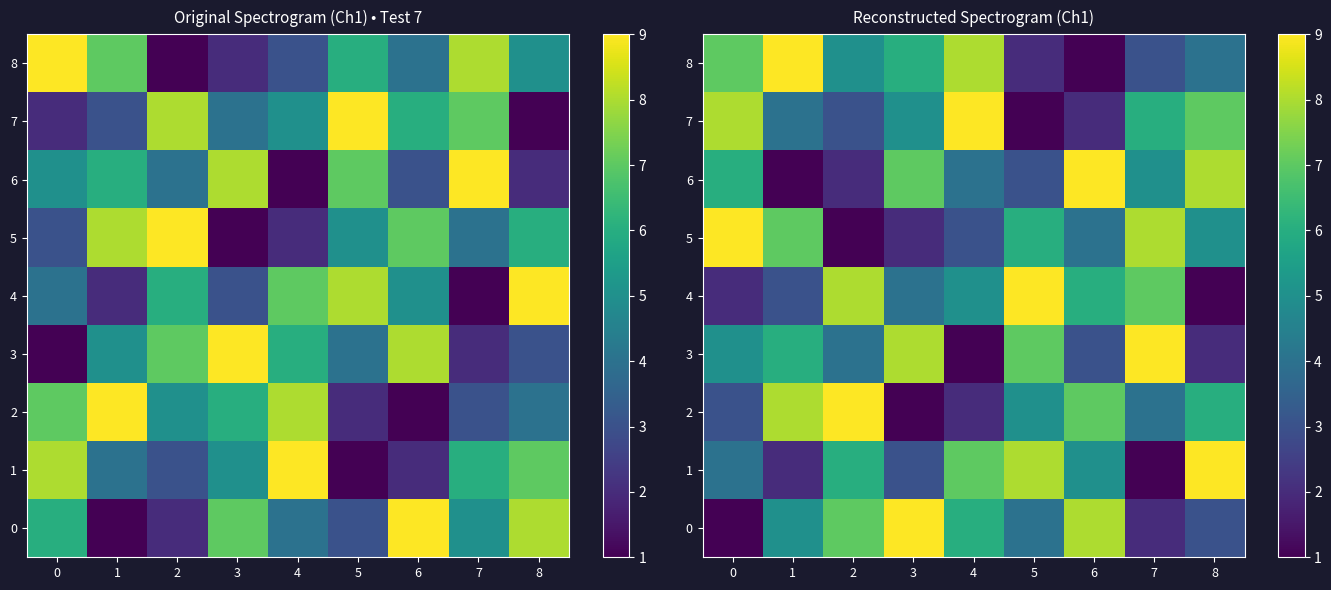

What is the total value across all series at 7?

45